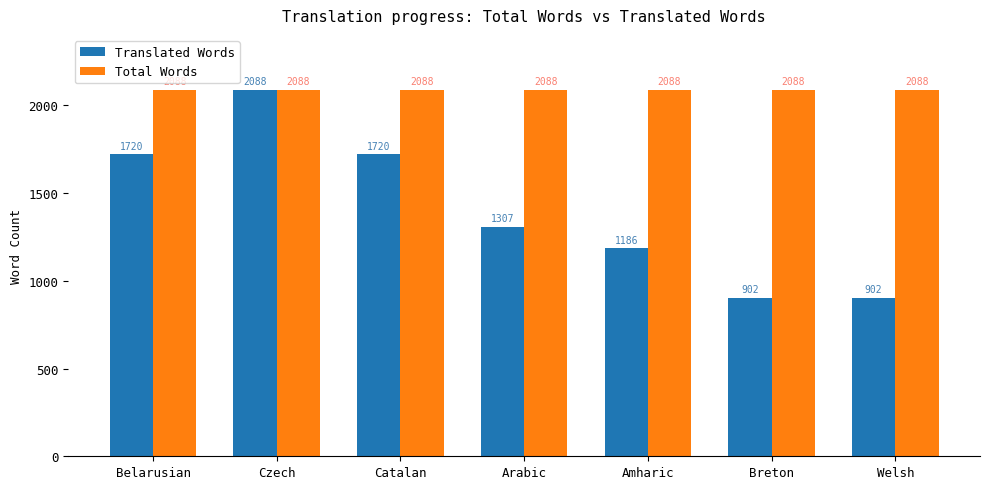

At how many categories does at least one series exceed 1690?

7